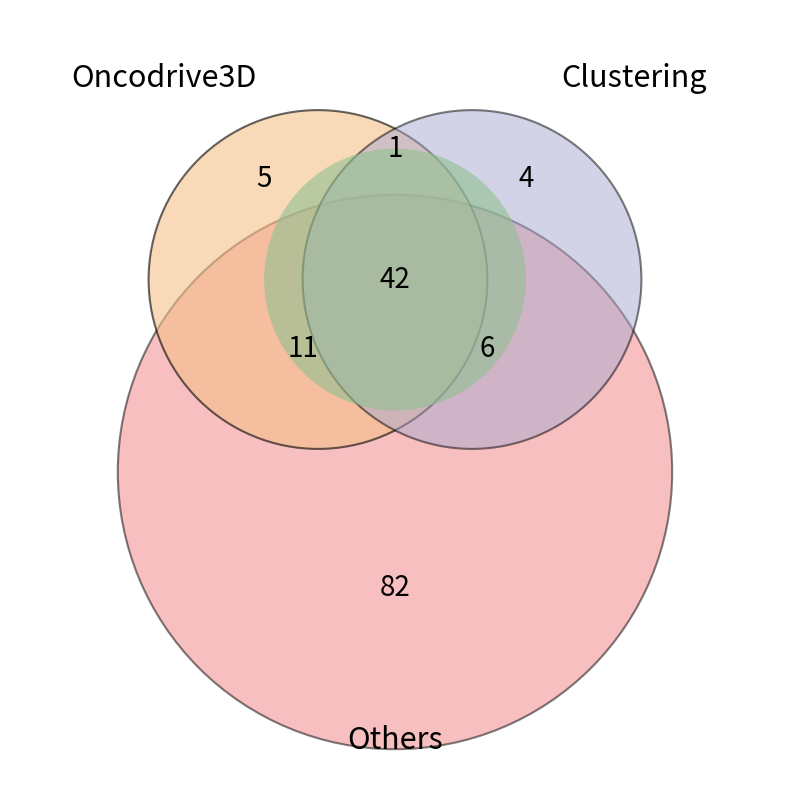

Count the number of slices in the pie.

12